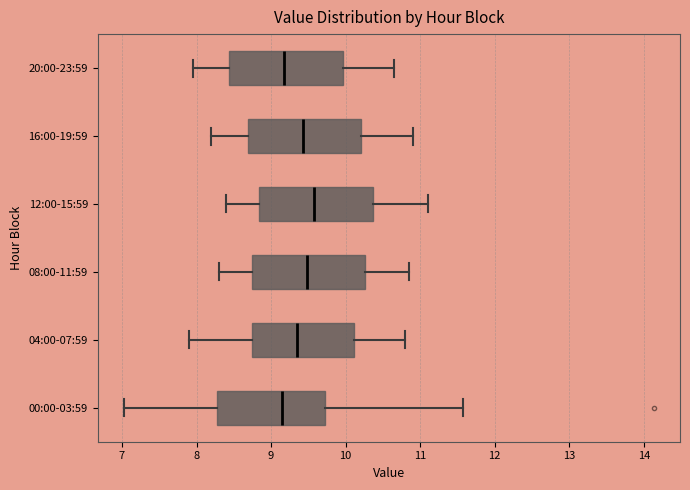

Reading bottom to top, read every box against the x-axis: the position of its median line, the range the box covers, and the ends of its whiskers. The values are not printed on the chart, so give them approximately, as read against the axis.

00:00-03:59: median 9.2, box 8.3 to 9.7, whiskers 7.0 to 11.6
04:00-07:59: median 9.4, box 8.7 to 10.1, whiskers 7.9 to 10.8
08:00-11:59: median 9.5, box 8.7 to 10.3, whiskers 8.3 to 10.9
12:00-15:59: median 9.6, box 8.8 to 10.4, whiskers 8.4 to 11.1
16:00-19:59: median 9.4, box 8.7 to 10.2, whiskers 8.2 to 10.9
20:00-23:59: median 9.2, box 8.4 to 10.0, whiskers 8.0 to 10.7